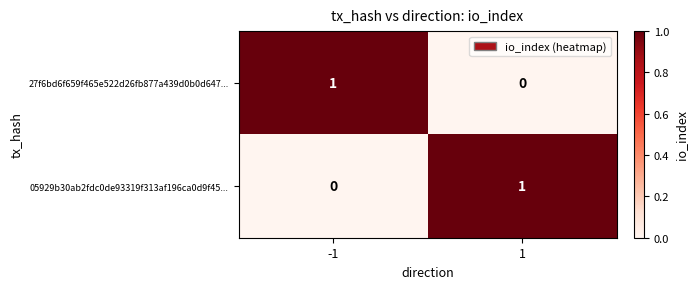

Rank the series at 1 from lowest to highest value.

27f6bd6f659f465e522d26fb877a439d0b0d647..., 05929b30ab2fdc0de93319f313af196ca0d9f45...